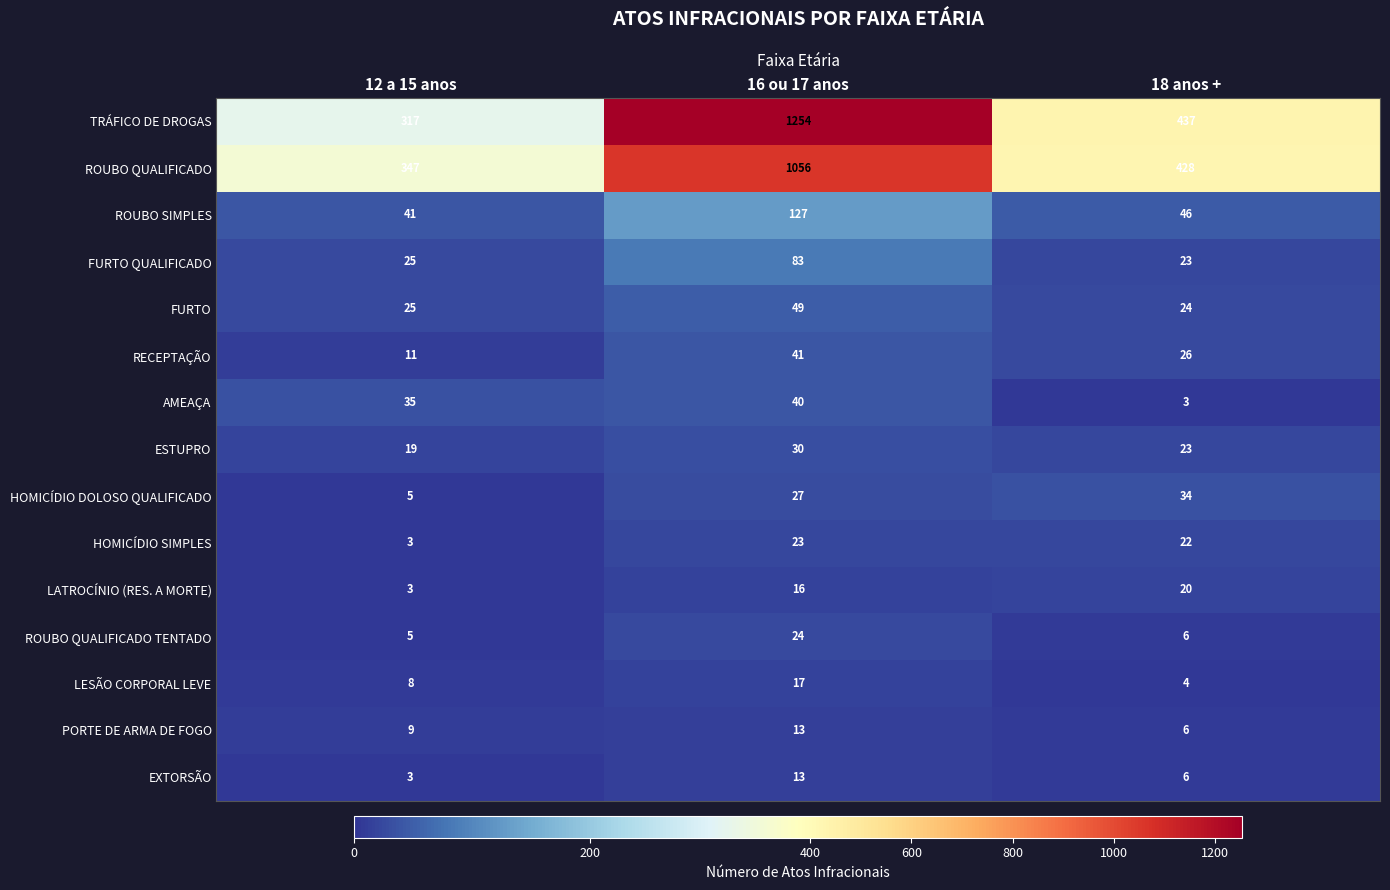

Where does the ROUBO SIMPLES series first go above 46?

16 ou 17 anos